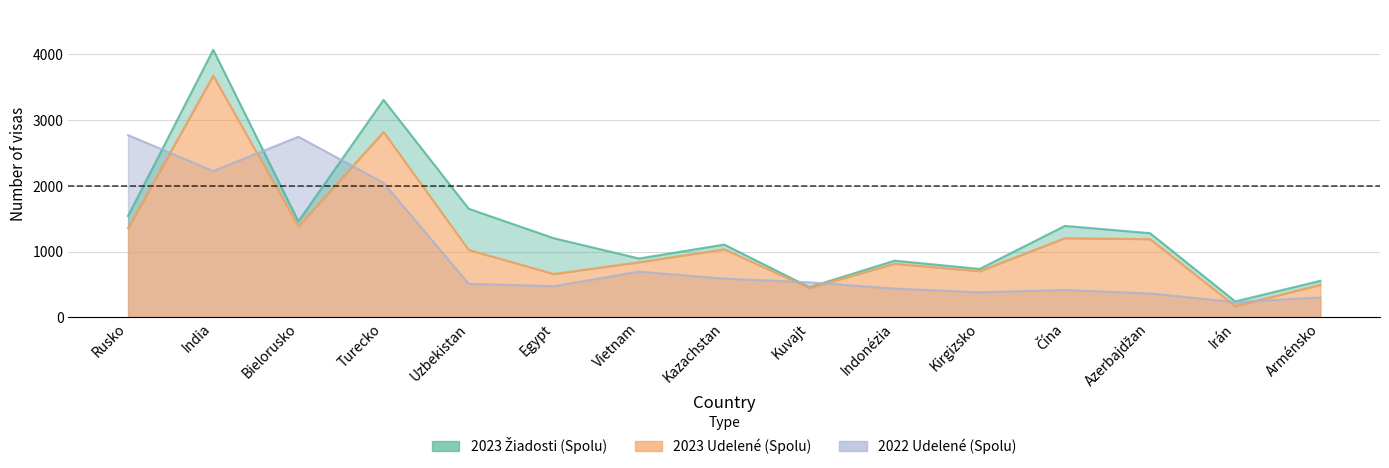

Reading left to right, extract all data points from this chart.

2023 Žiadosti (Spolu): 1541	4067	1459	3305	1650	1202	894	1106	458	861	736	1390	1279	242	555
2023 Udelené (Spolu): 1356	3674	1384	2818	1024	659	838	1034	445	815	702	1204	1189	171	495
2022 Udelené (Spolu): 2770	2225	2745	2045	511	474	695	589	533	437	381	416	363	233	301